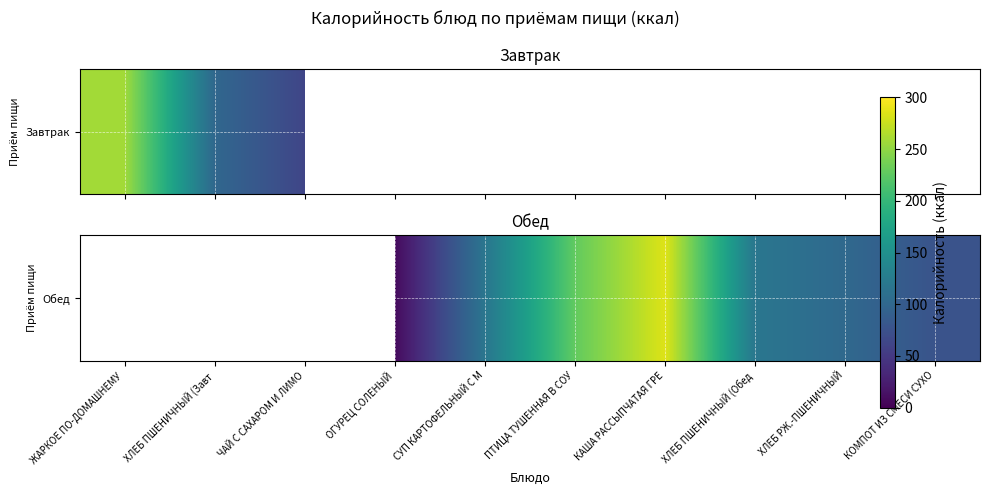

At which category does the chart reach its minimum across all series?

ОГУРЕЦ СОЛЕНЫЙ